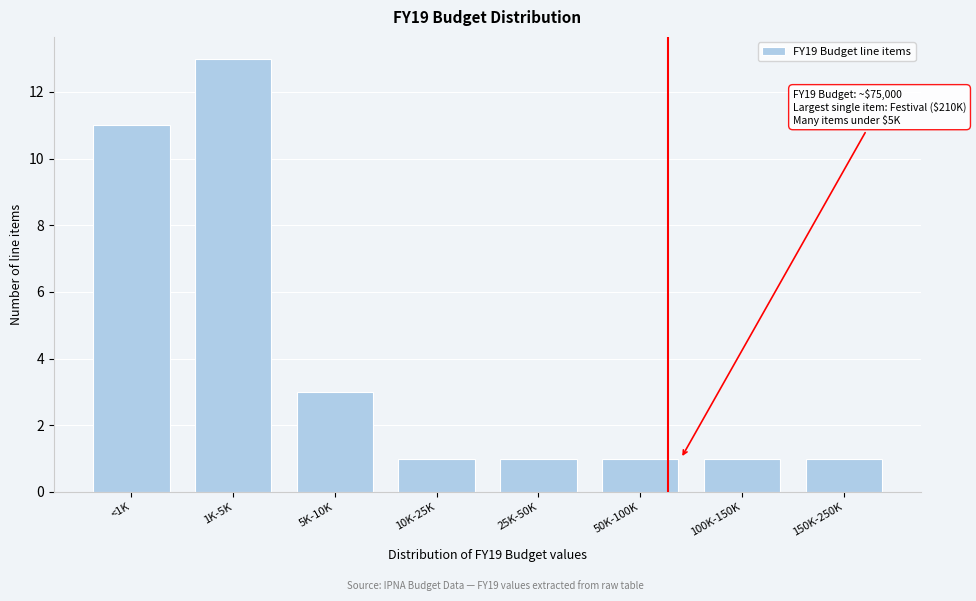

Reading left to right, transcribe all the data shown in this chart.

<1K=11	1K-5K=13	5K-10K=3	10K-25K=1	25K-50K=1	50K-100K=1	100K-150K=1	150K-250K=1